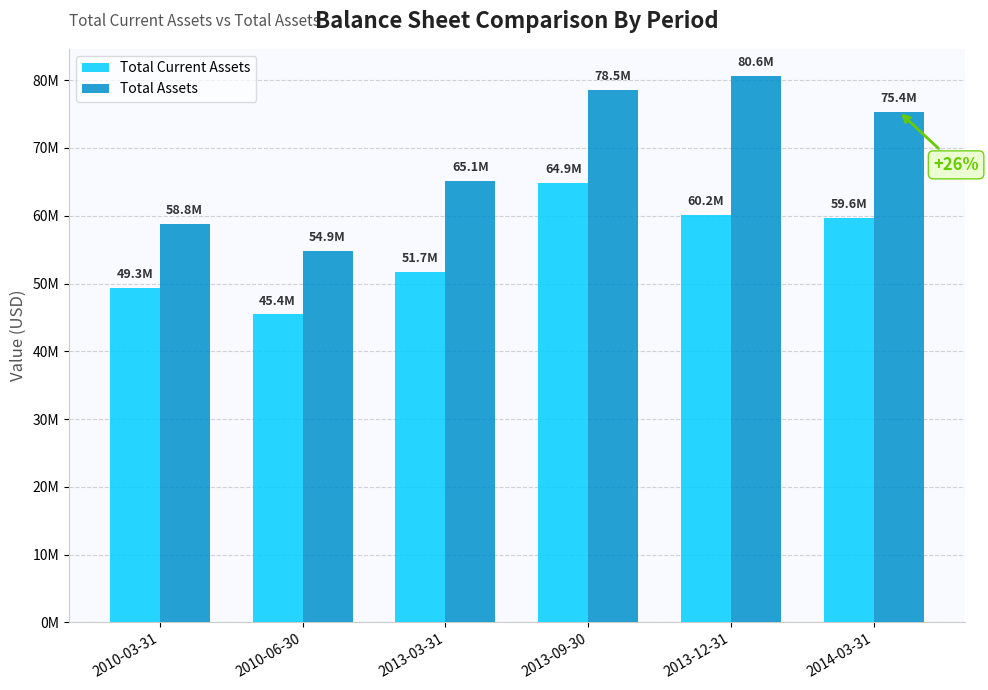

Where does the Total Assets series first go above 75363973?

2013-09-30